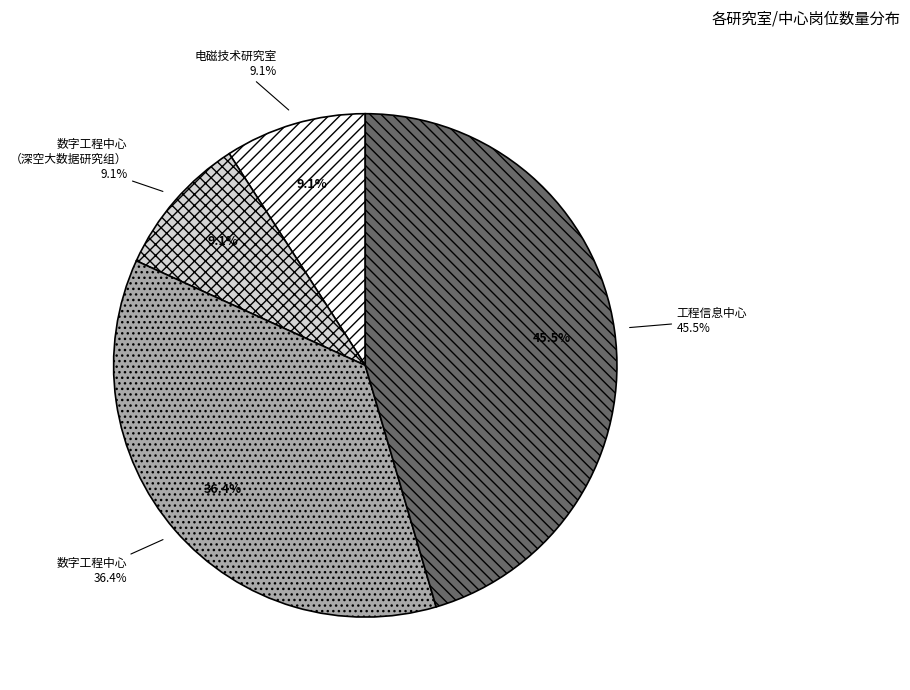

What percentage is the 数字工程中心 slice, to the nearest percent?

36%